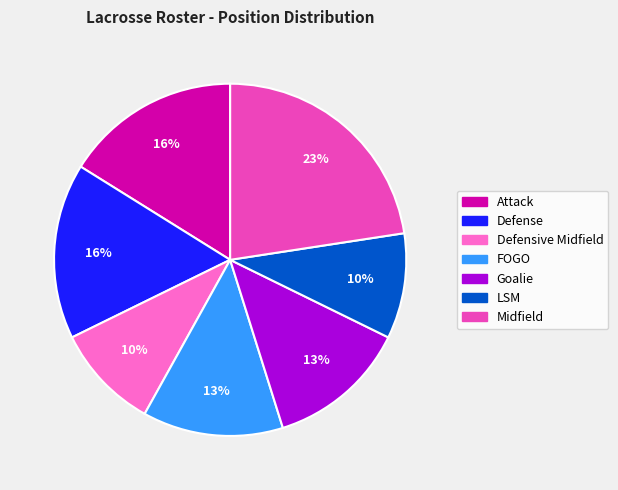

Approximately how many times larger is the value at LSM compared to Midfield?

0.4